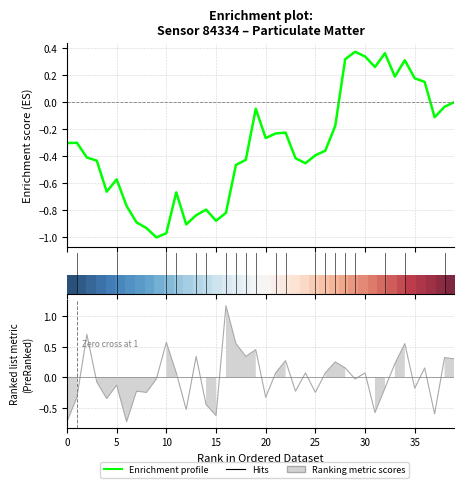

True or false: the data shows 0.0 at 30.

False